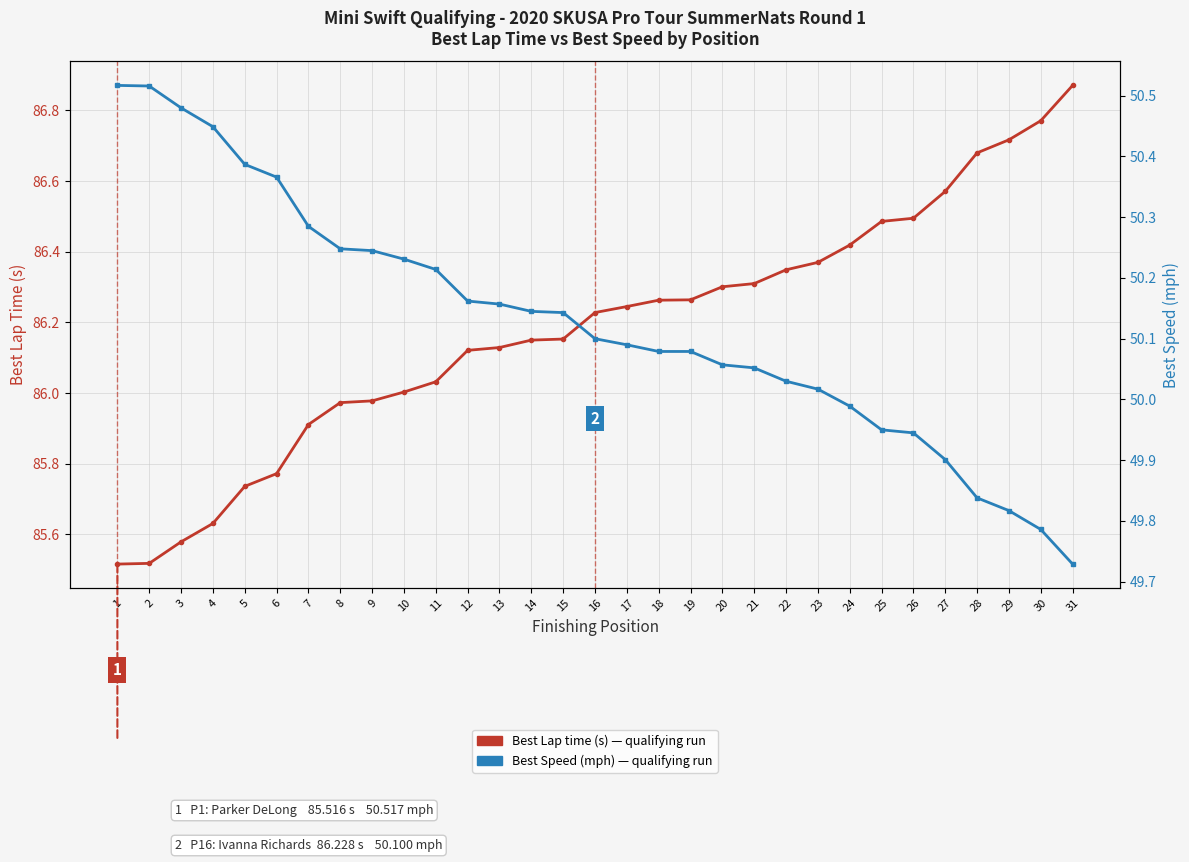

Rank the series at 29 from lowest to highest value.

Best Speed (mph), Best Lap time (s)